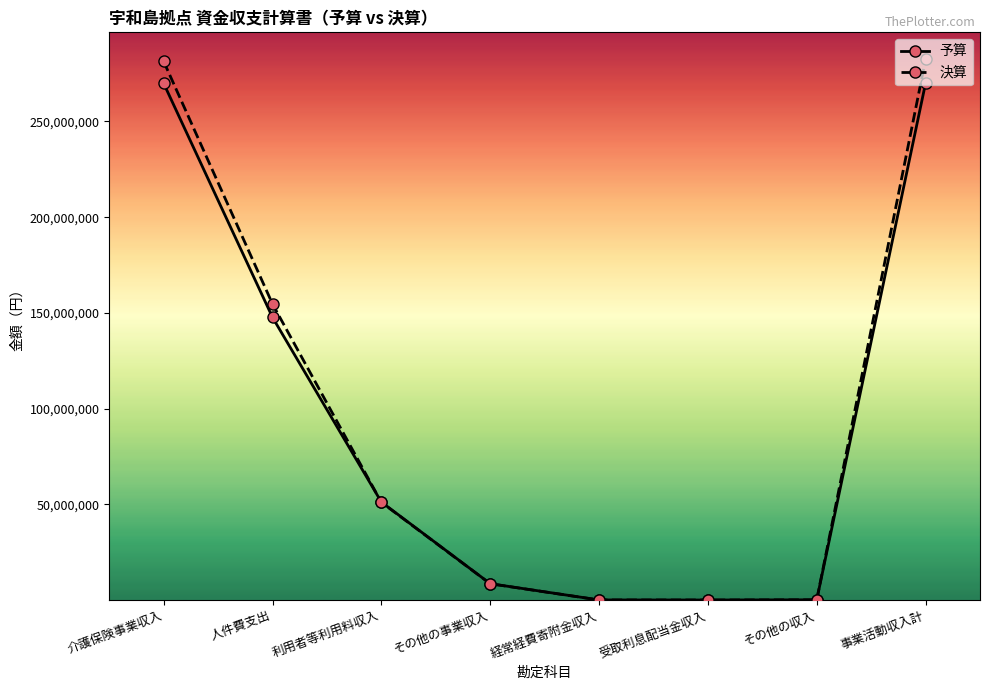

True or false: 予算 has more than 1 interior local peaks.

False